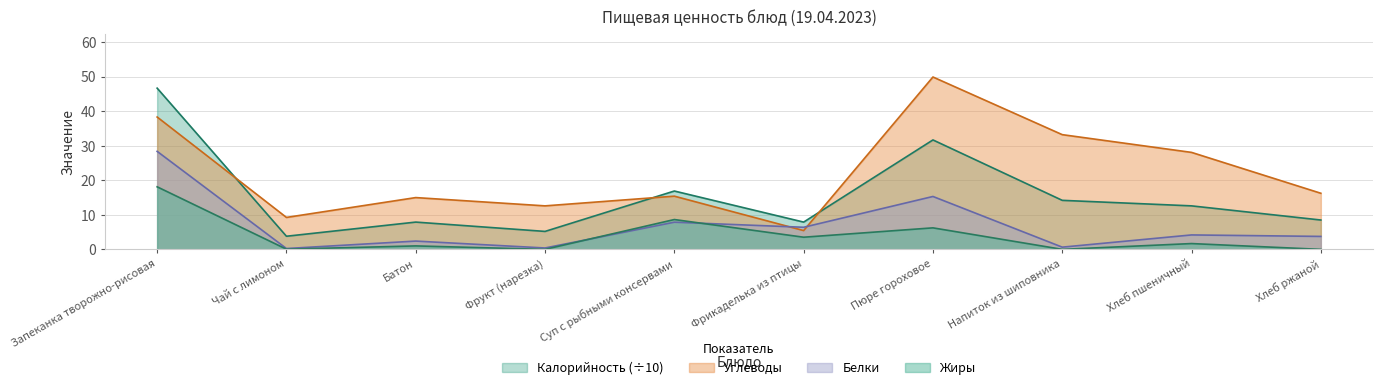

The Углеводы series shows 45.4 at Напиток из шиповника. True or false?

False